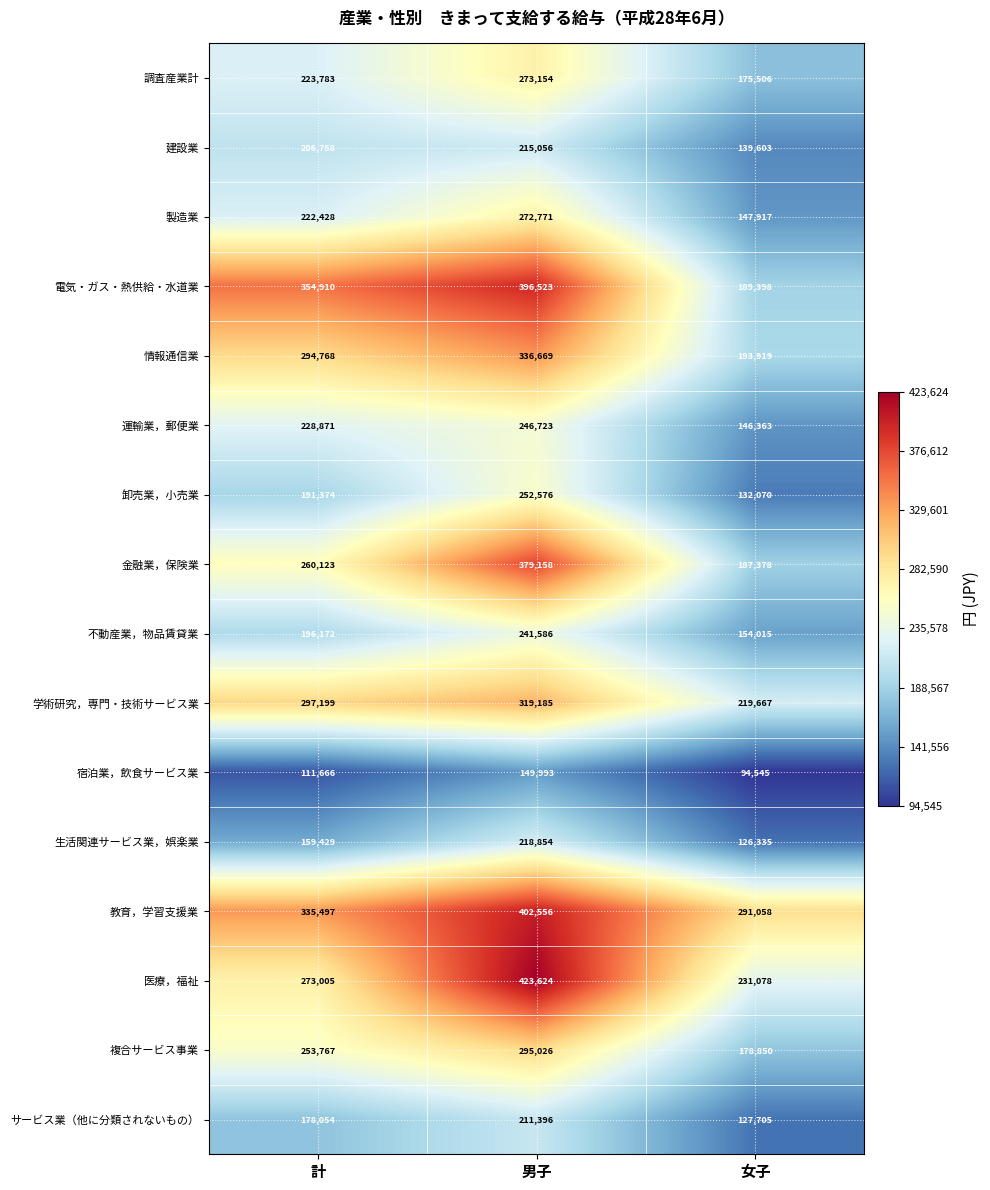

What is the approximate value of 建設業 at 男子, to the nearest 10?

215060